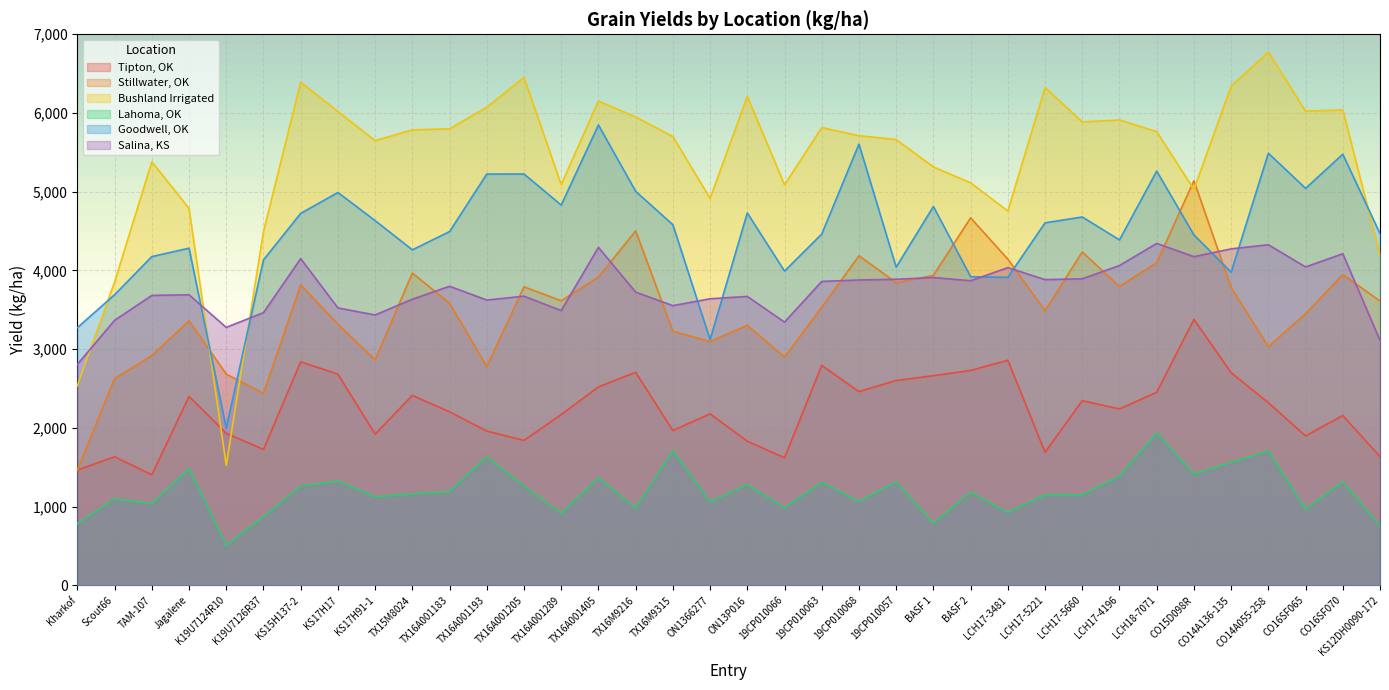

At which category is the sum across all series the highest?

TX16A001405